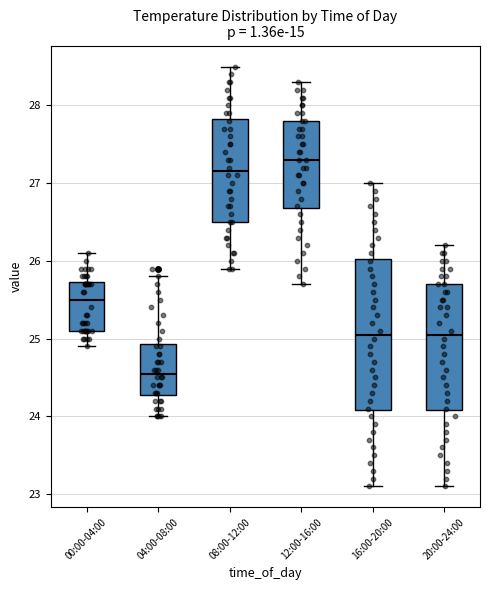

Which box's median line is the lowest?

04:00-08:00